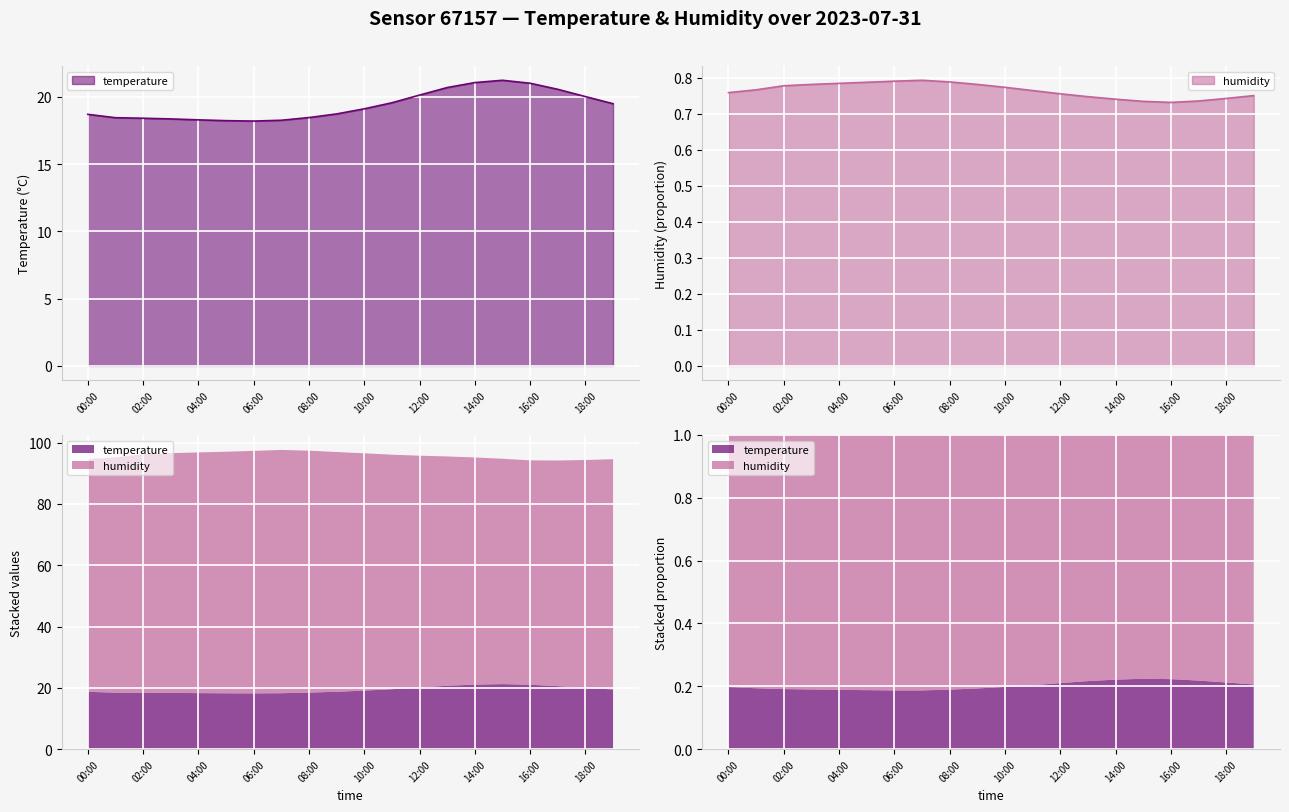

True or false: humidity and temperature cross at least once.

False